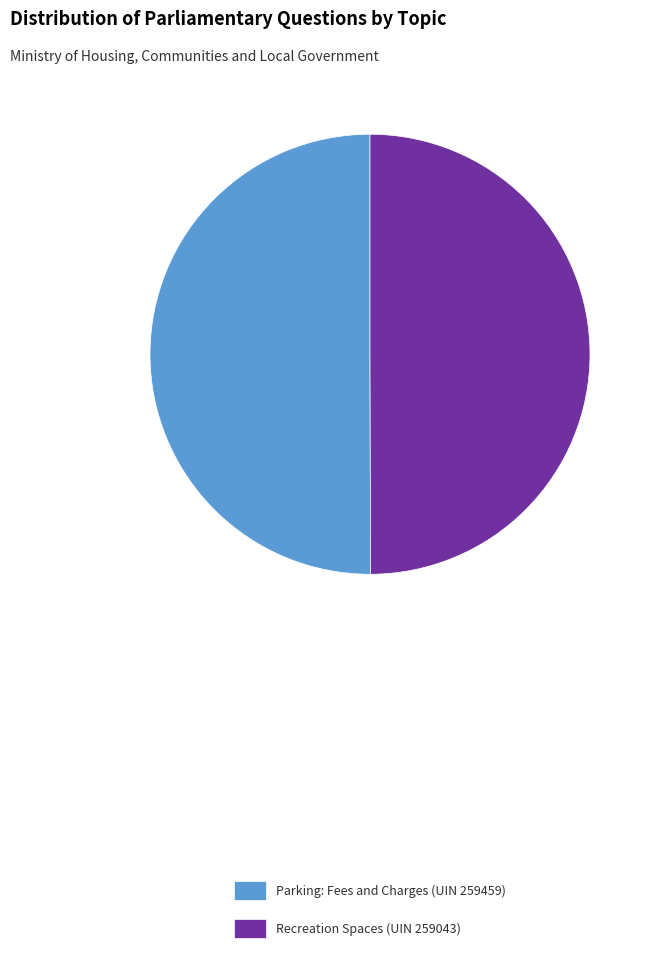

The Recreation Spaces (UIN 259043) slice represents 38% of the pie. True or false?

False